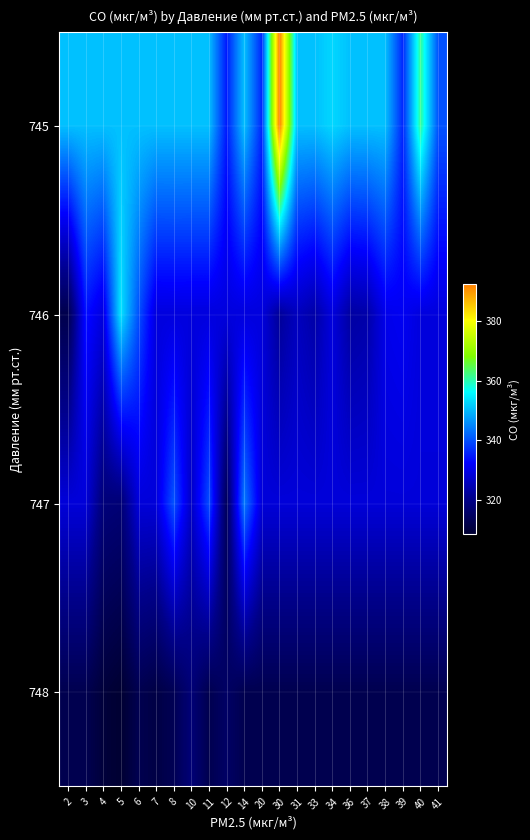

What is the difference between the highest and lowest values at 2?

38.4